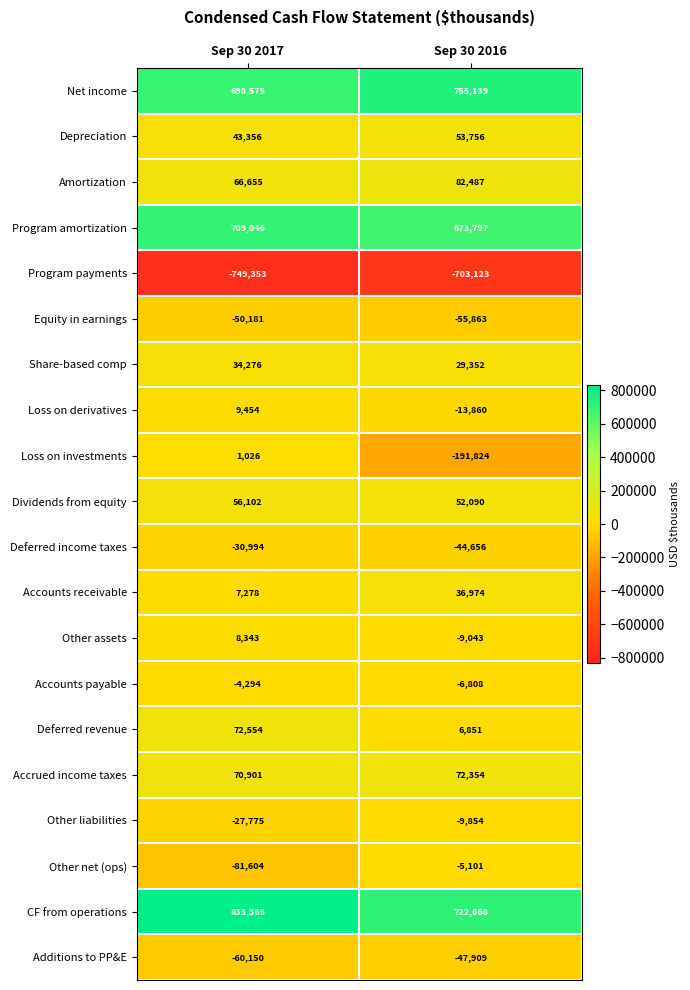

Which series changed the most between Sep 30 2017 and Sep 30 2016?

Loss on investments